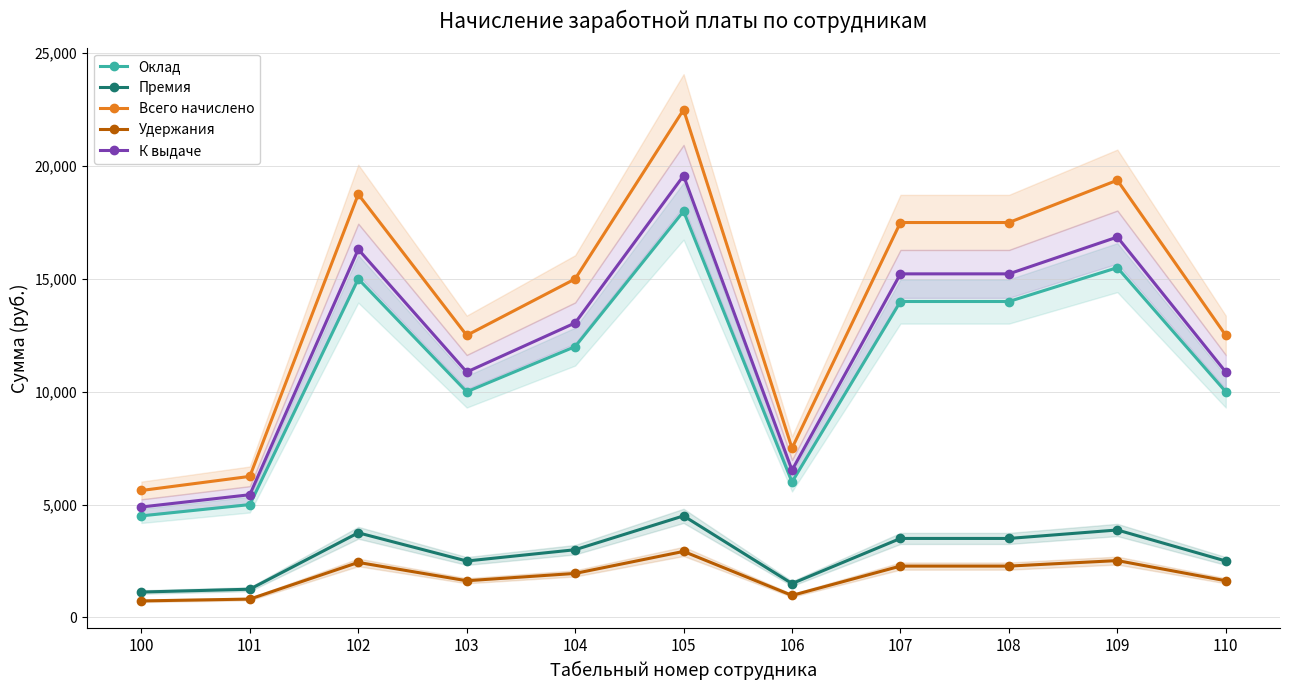

Rank the series at 108 from lowest to highest value.

Удержания, Премия, Оклад, К выдаче, Всего начислено